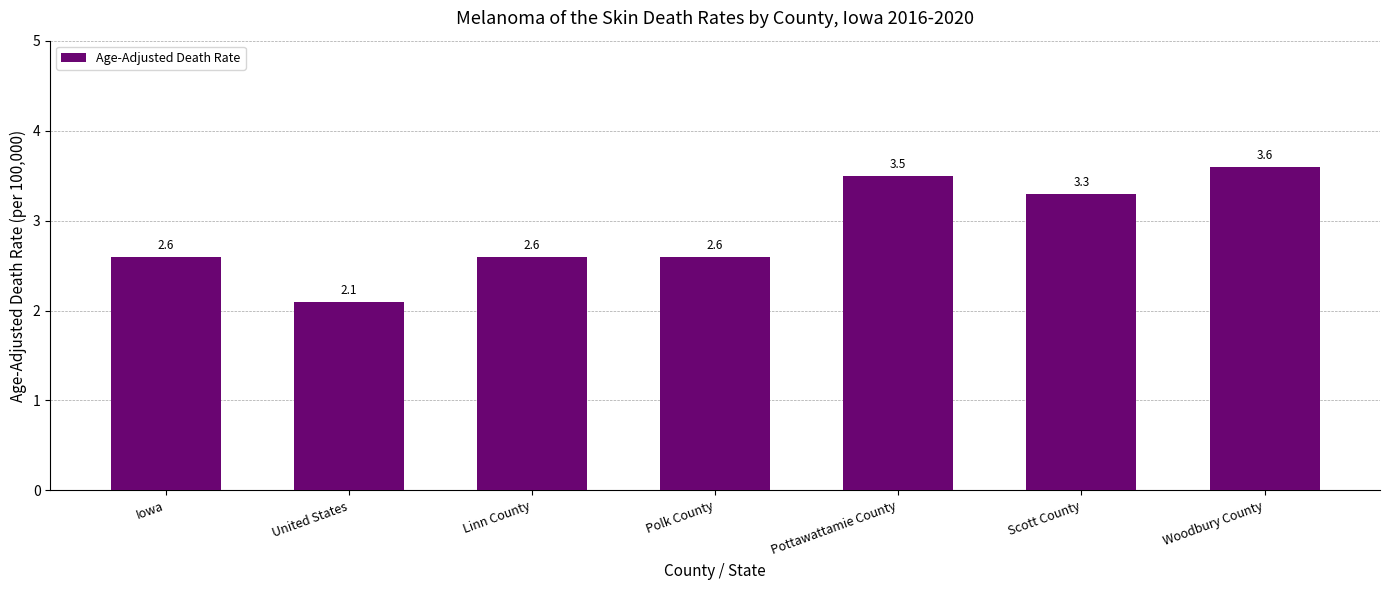

Reading left to right, extract all data points from this chart.

Iowa=2.6	United States=2.1	Linn County=2.6	Polk County=2.6	Pottawattamie County=3.5	Scott County=3.3	Woodbury County=3.6